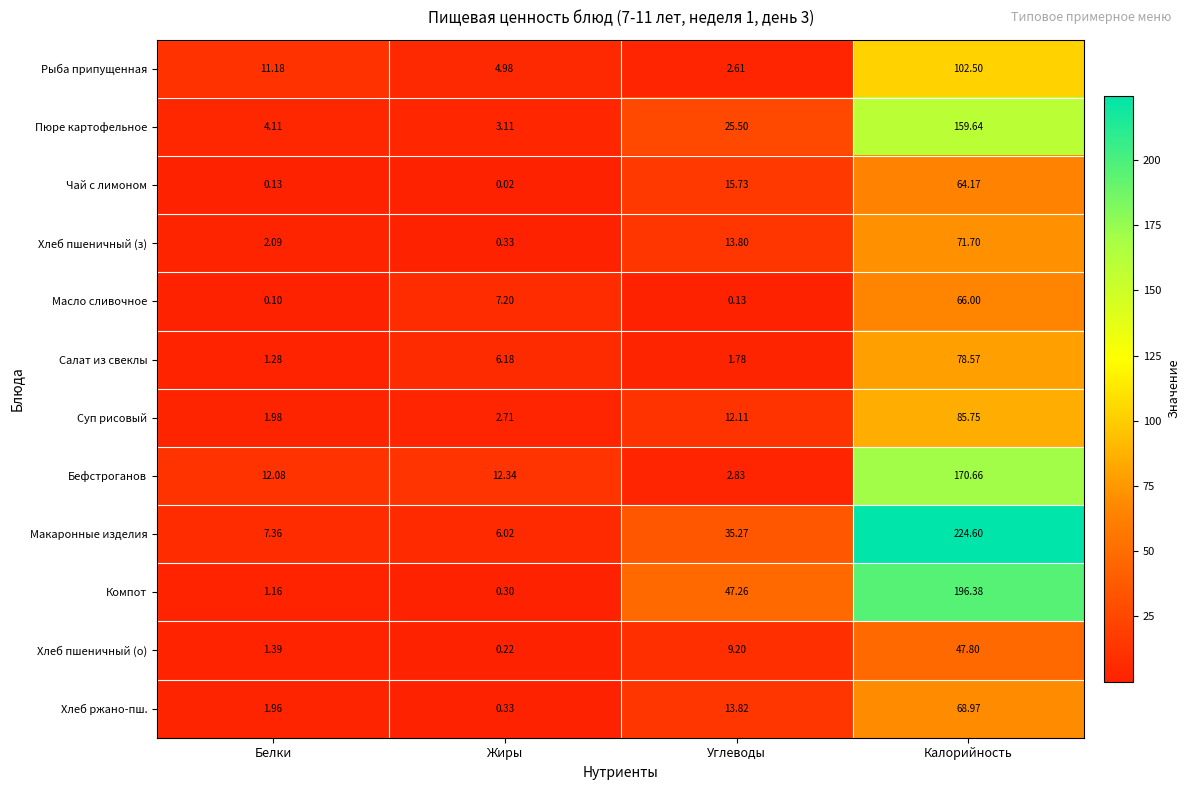

Is the value of Рыба припущенная at Белки greater than the value of Пюре картофельное at Жиры?

Yes